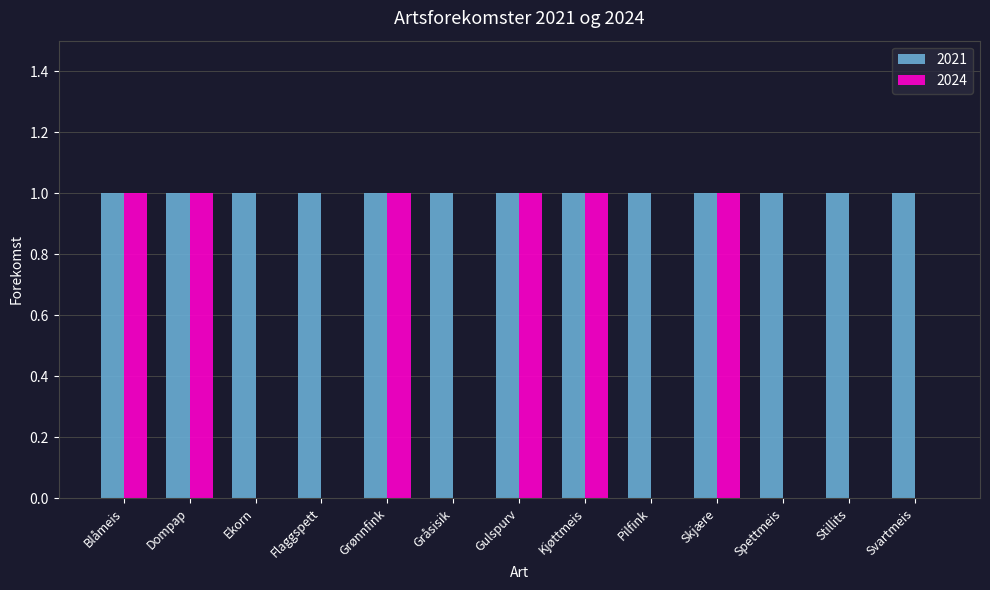

Count the number of data series in this chart.

2